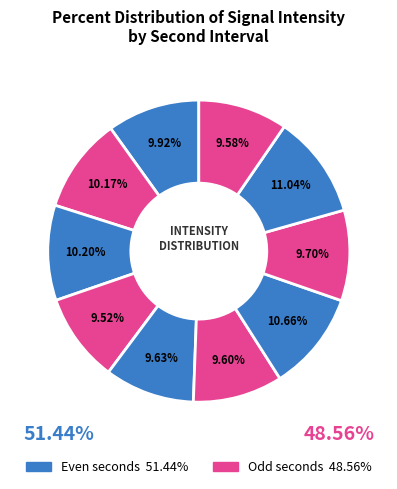

Does any single category account for the majority?

No